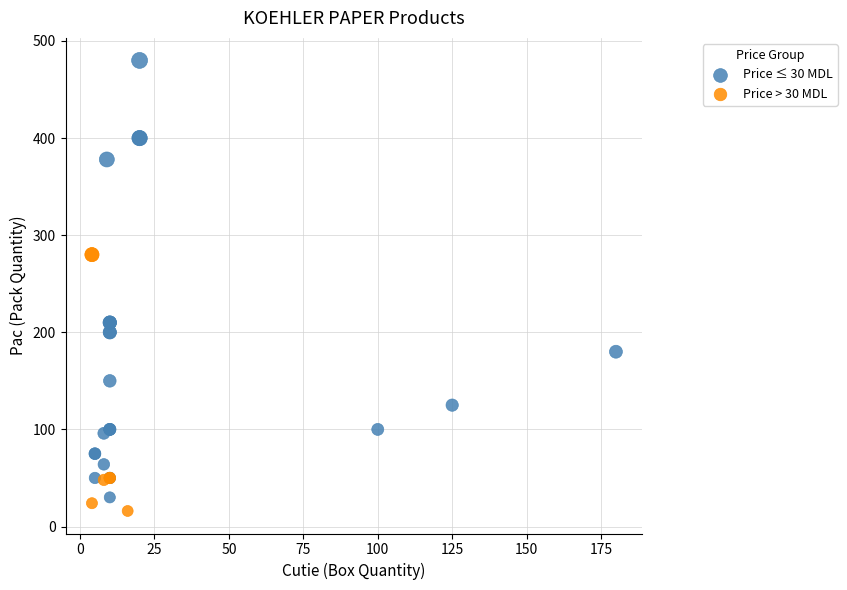

Which series reaches the minimum Y coordinate?

Price > 30 MDL